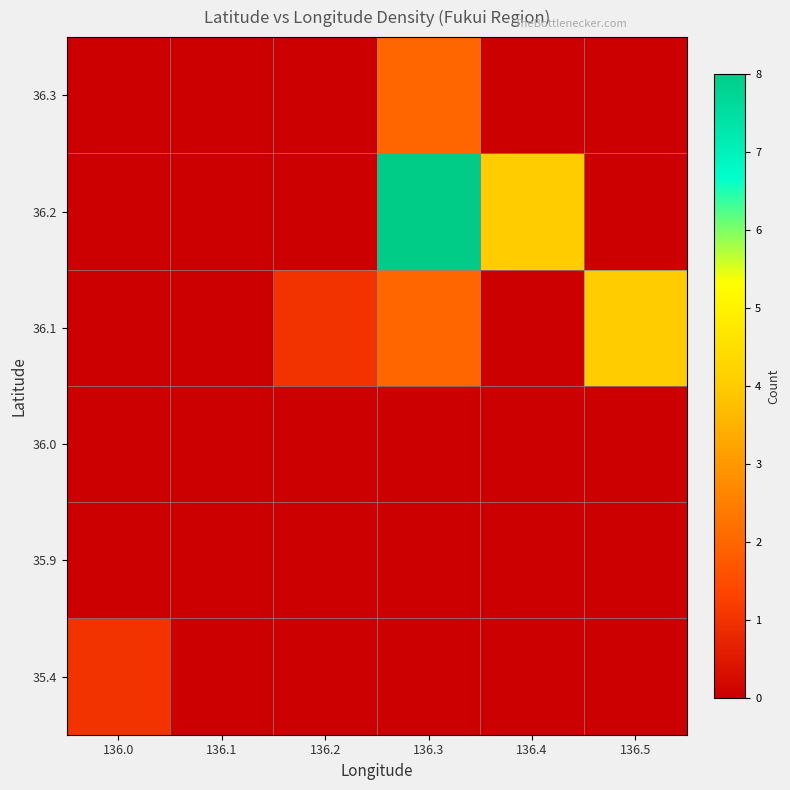

Reading right to left, extract all data points from this chart.

35.4: 136.5=0	136.4=0	136.3=0	136.2=0	136.1=0	136.0=1
35.9: 136.5=0	136.4=0	136.3=0	136.2=0	136.1=0	136.0=0
36.0: 136.5=0	136.4=0	136.3=0	136.2=0	136.1=0	136.0=0
36.1: 136.5=4	136.4=0	136.3=2	136.2=1	136.1=0	136.0=0
36.2: 136.5=0	136.4=4	136.3=8	136.2=0	136.1=0	136.0=0
36.3: 136.5=0	136.4=0	136.3=2	136.2=0	136.1=0	136.0=0